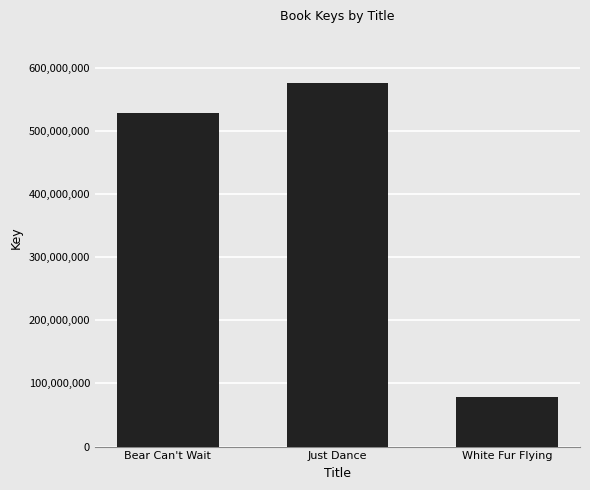

List the labels in order of value, largest first.

Just Dance, Bear Can't Wait, White Fur Flying